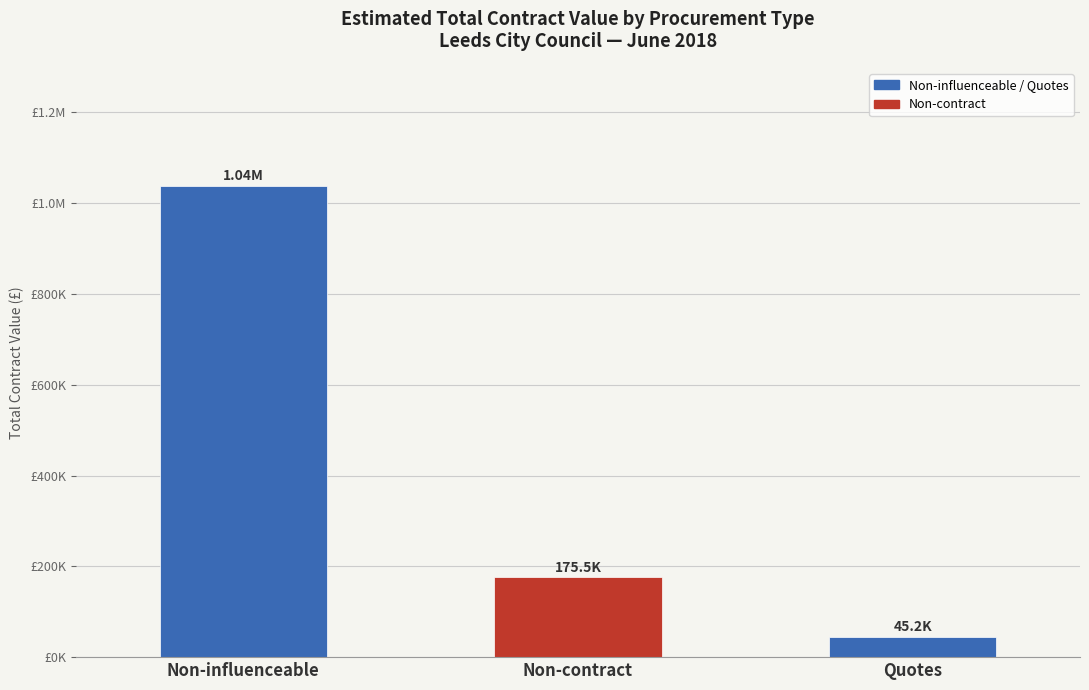

What is the sum of the values at Quotes and Non-influenceable?

1083852.7